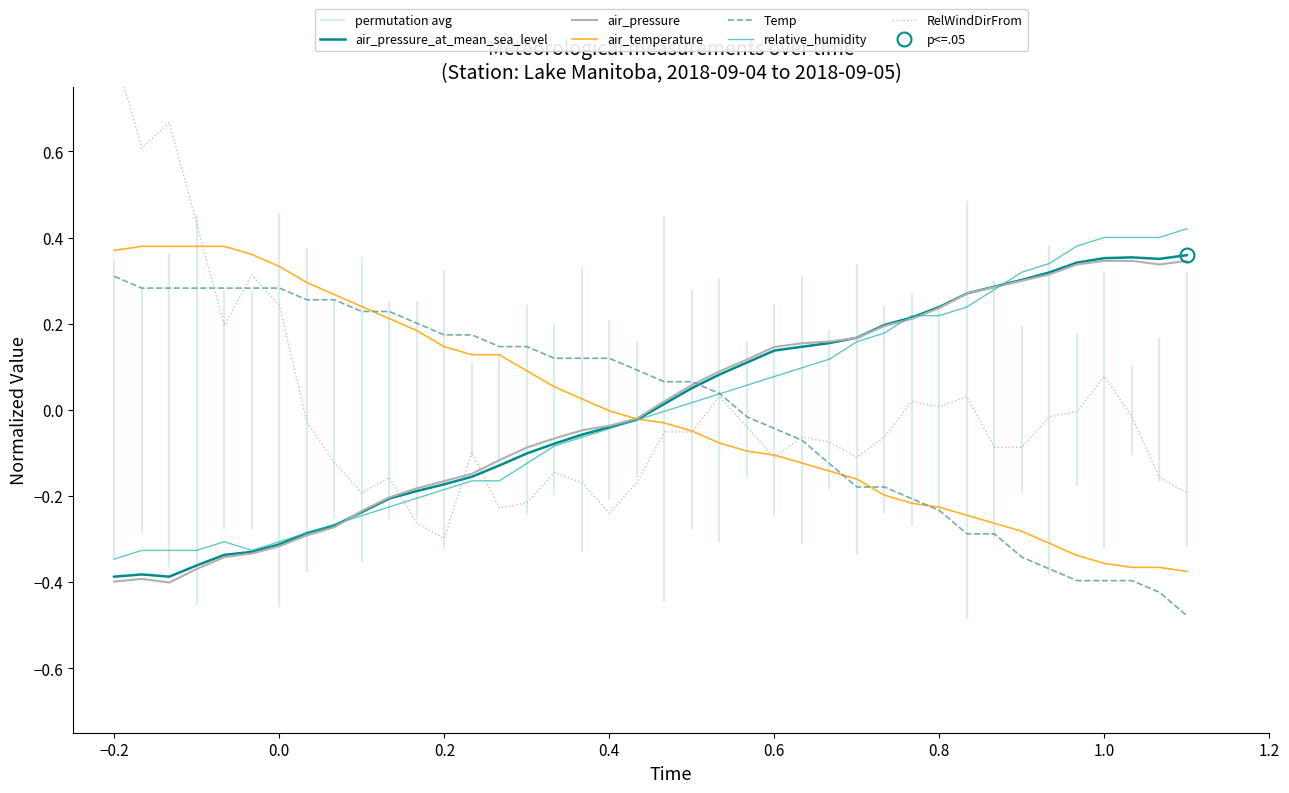

True or false: air_pressure_at_mean_sea_level has a value of -0.1 at 0.2.

False